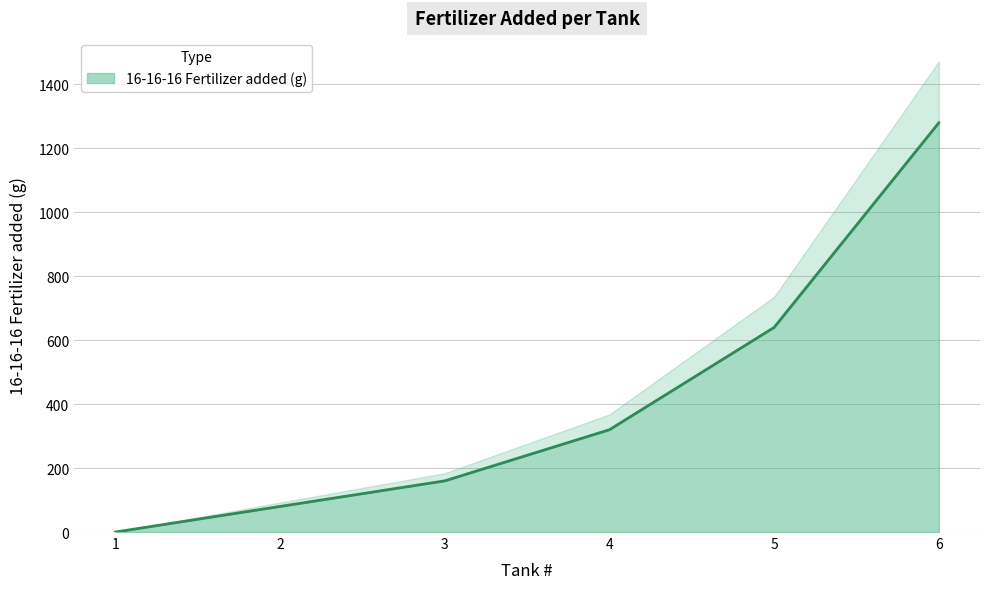

Rank the categories by value from highest to lowest.

6, 5, 4, 3, 2, 1